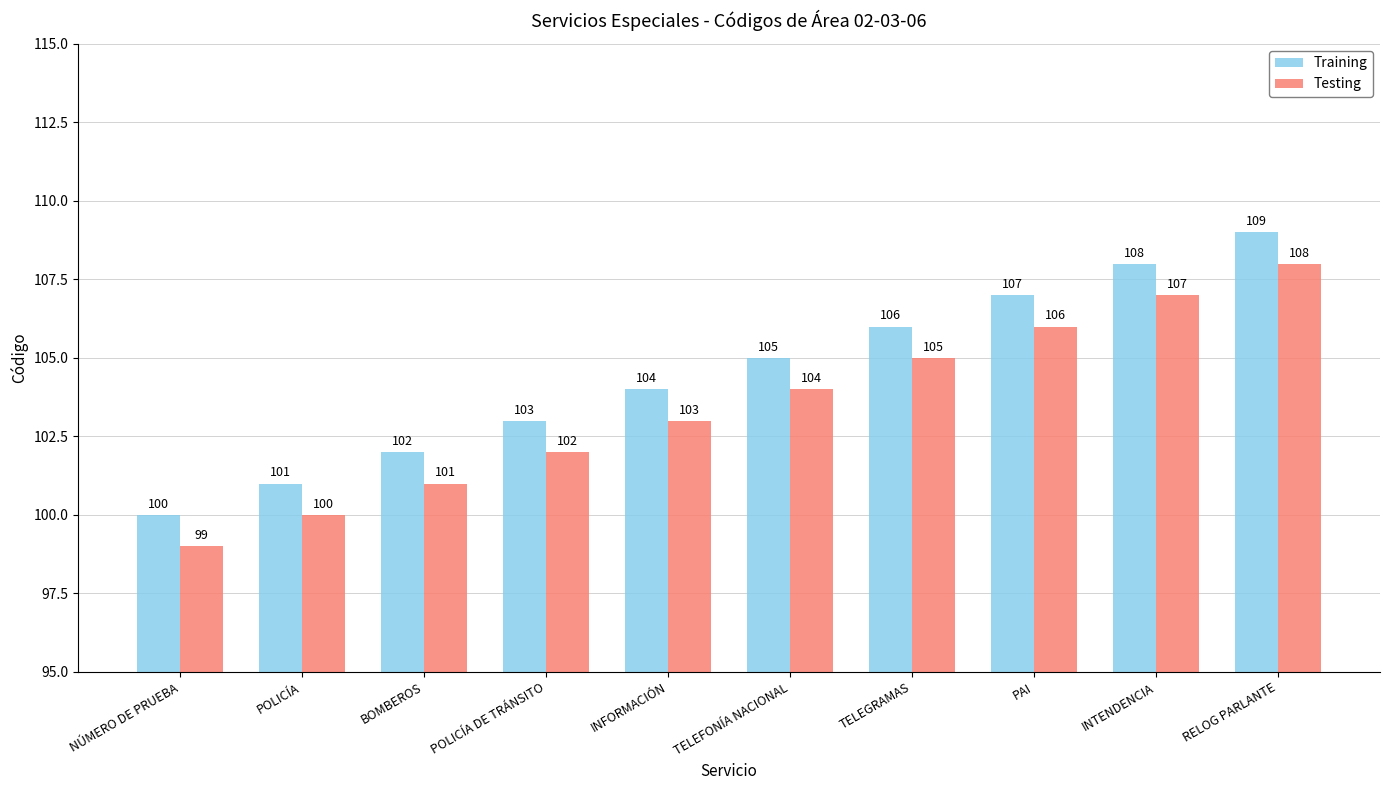

Reading left to right, extract all data points from this chart.

Training: 100	101	102	103	104	105	106	107	108	109
Testing: 99	100	101	102	103	104	105	106	107	108